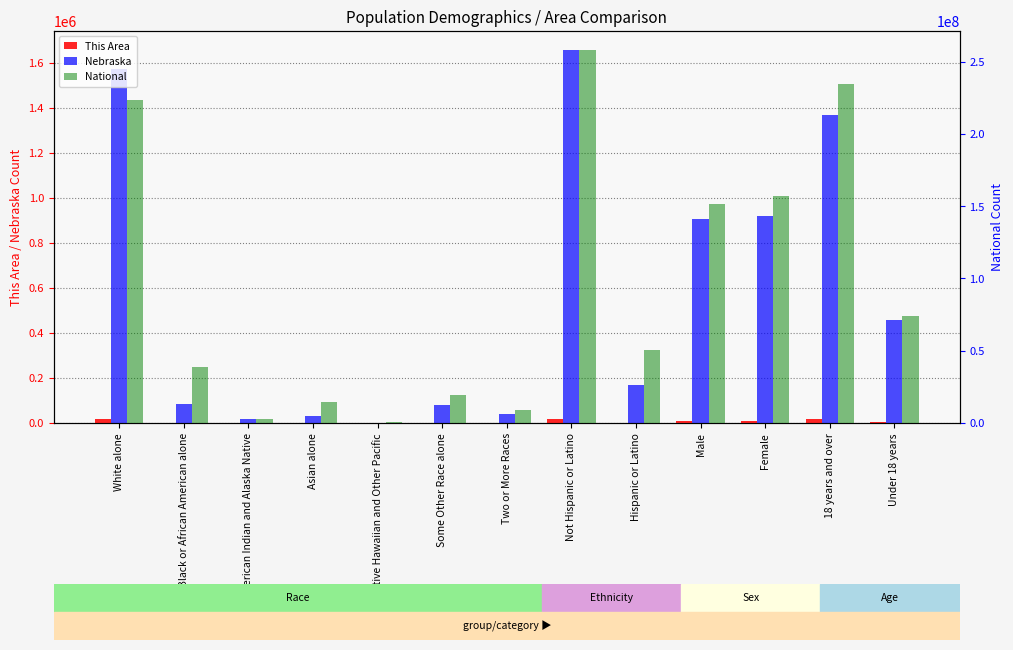

The This Area series shows 1232 at Some Other Race alone. True or false?

False